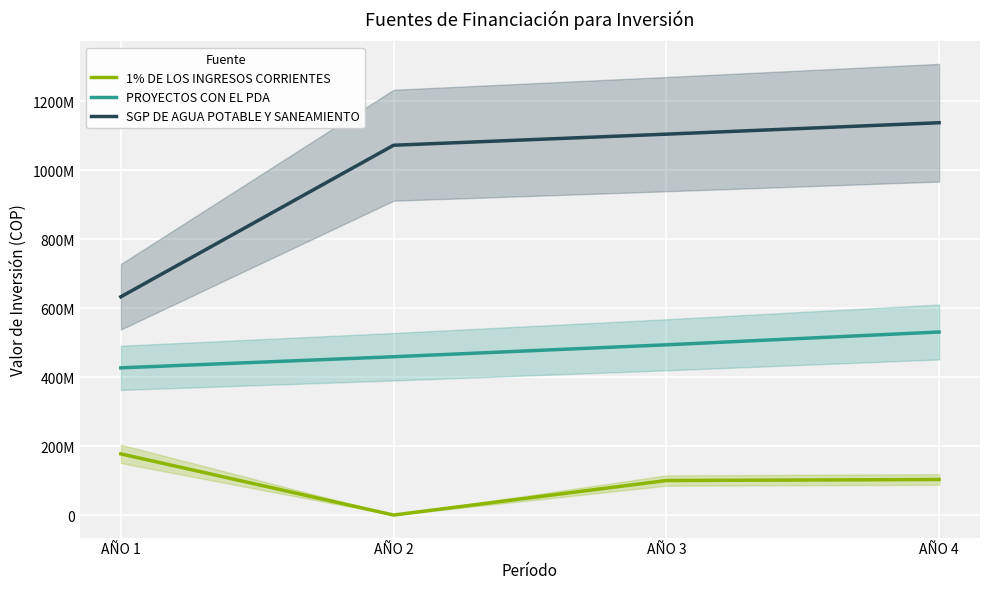

True or false: PROYECTOS CON EL PDA has a value of 426773184 at AÑO 1.

True